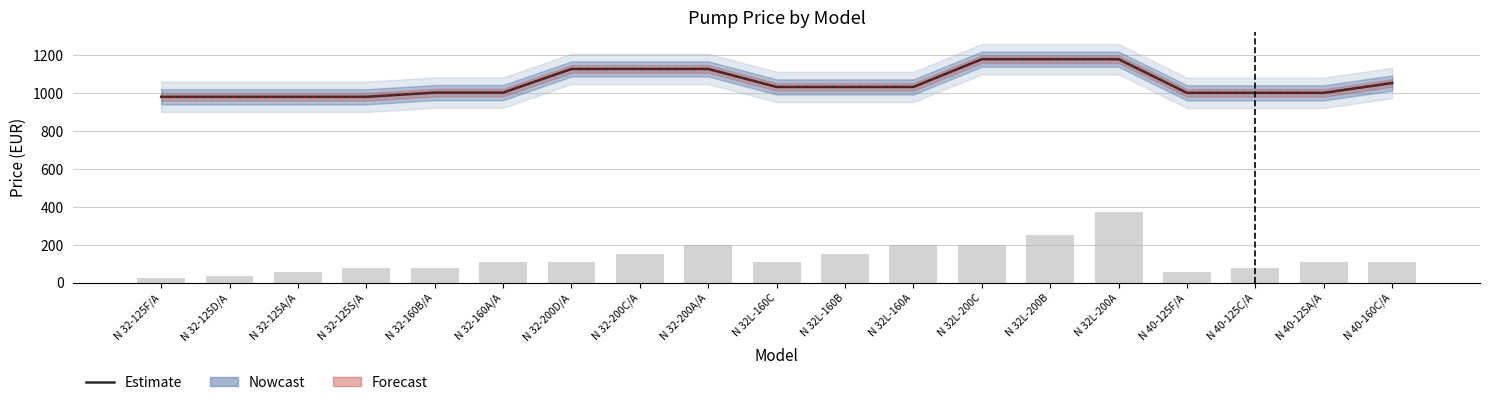

Rank the categories by Net Price (€) value from lowest to highest.

N 32-125F/A, N 32-125D/A, N 32-125A/A, N 32-125S/A, N 40-125F/A, N 40-125C/A, N 40-125A/A, N 32-160B/A, N 32-160A/A, N 32L-160C, N 32L-160B, N 32L-160A, N 40-160C/A, N 32-200D/A, N 32-200C/A, N 32-200A/A, N 32L-200C, N 32L-200B, N 32L-200A